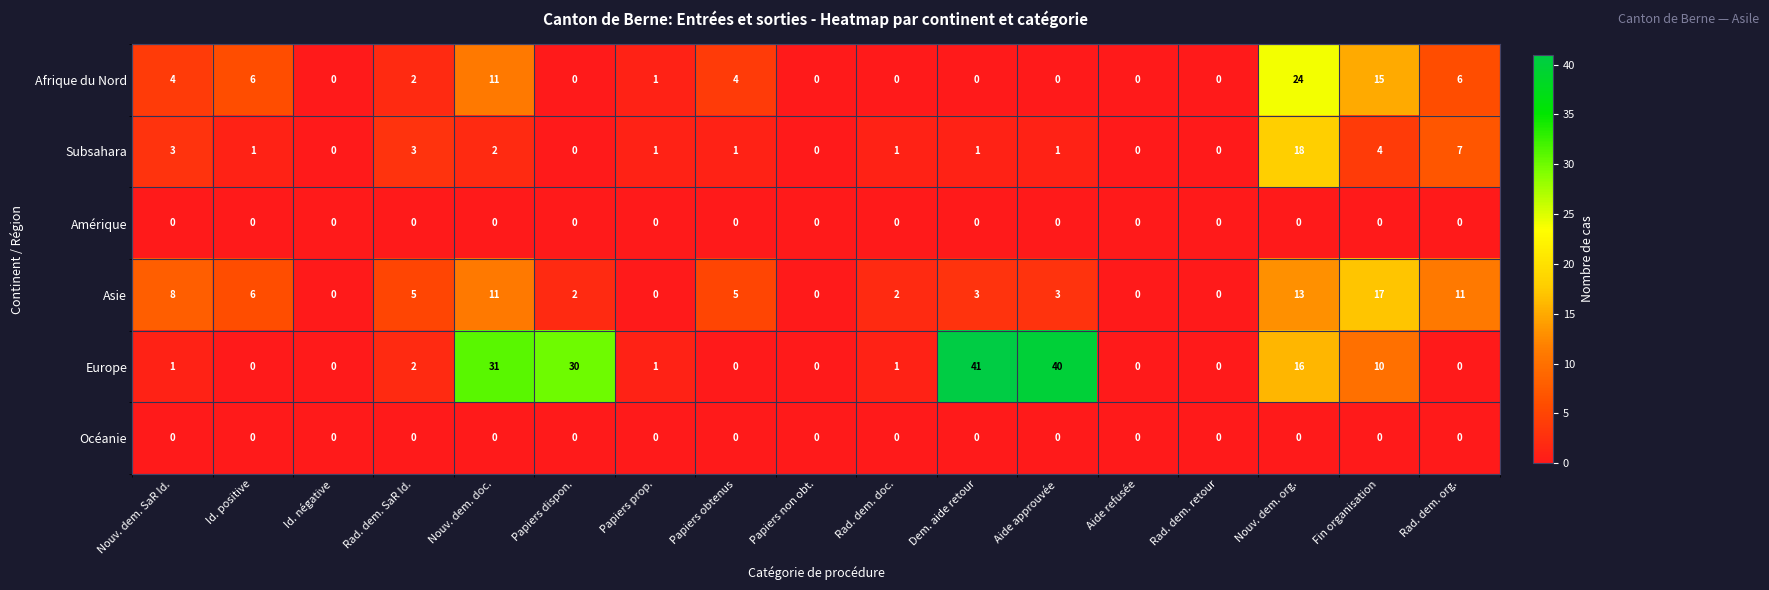

The value of Afrique du Nord at Aide refusée is 15. True or false?

False